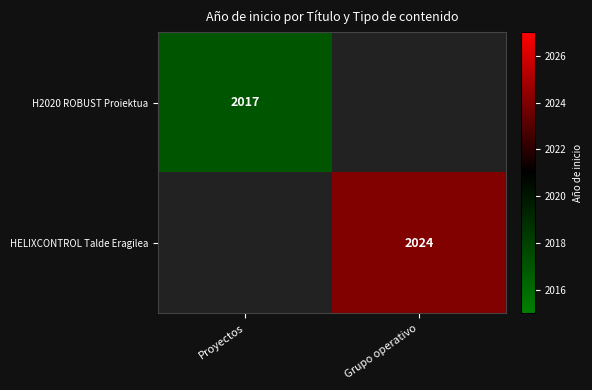

Is it true that HELIXCONTROL Talde Eragilea equals 456 at Grupo operativo?

False